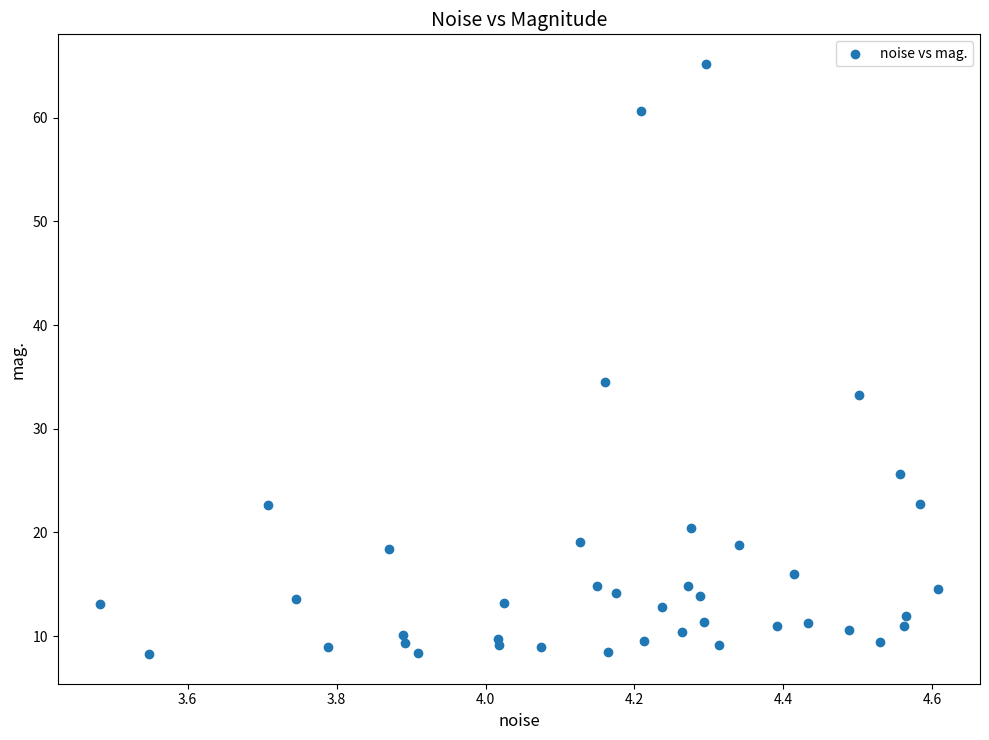

What Y value in the scatter plot is closest to 36?

34.5